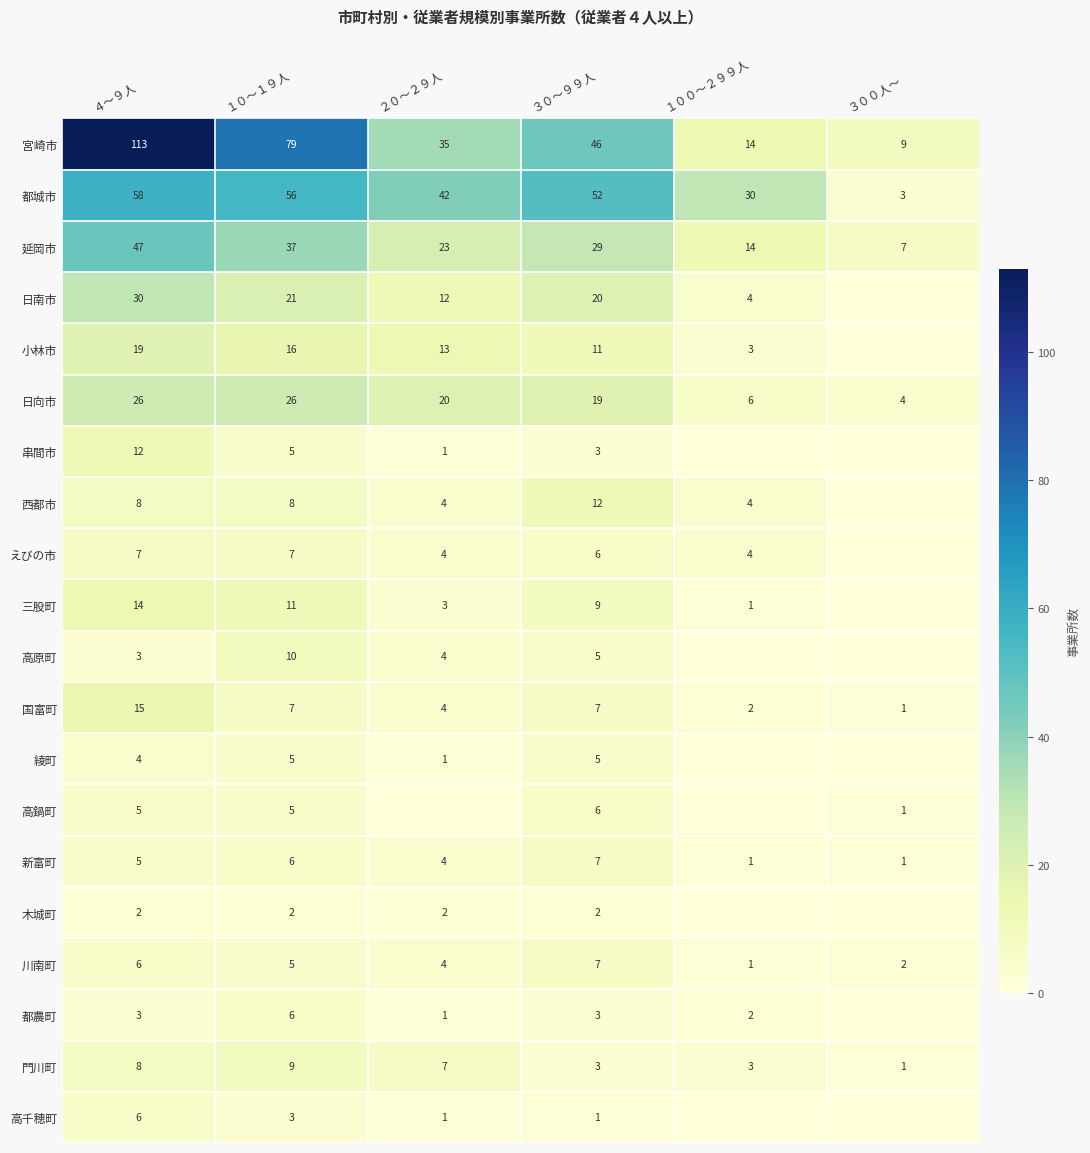

What is the average value of the 延岡市 series?

26